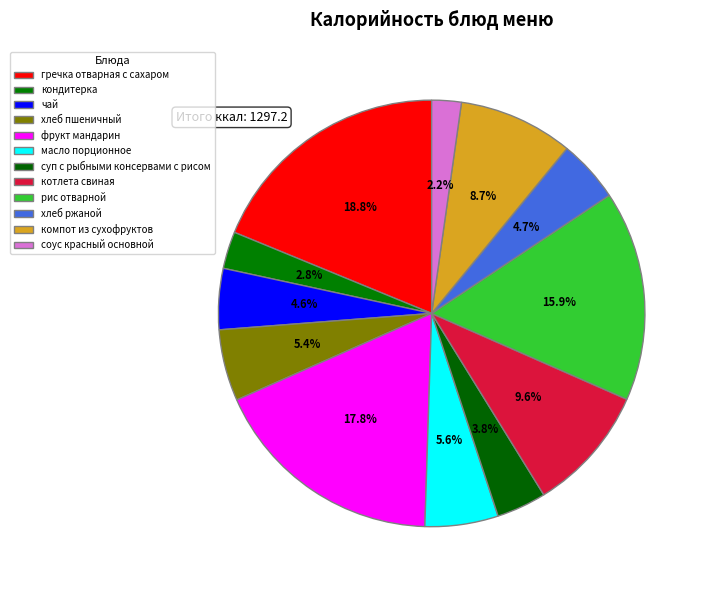

To the nearest percent, what is the difference between the largest and smallest slice percentages?

17%